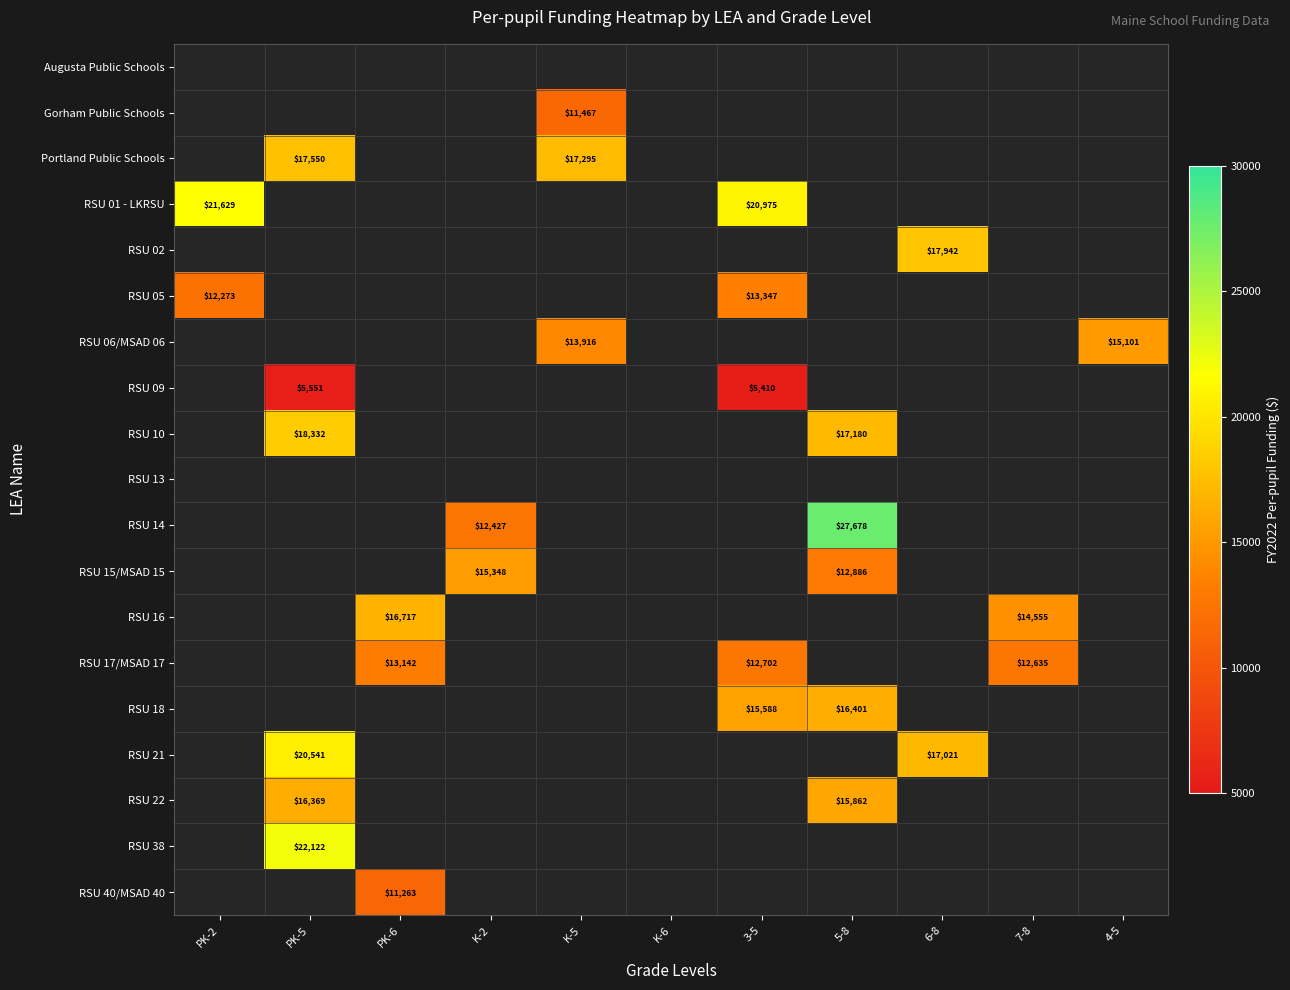

What is the maximum value shown in the chart?

27678.9